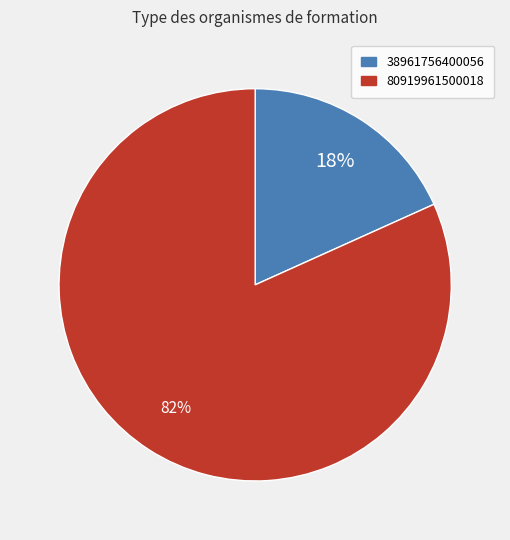

Between 38961756400056 and 80919961500018, which is larger?

80919961500018